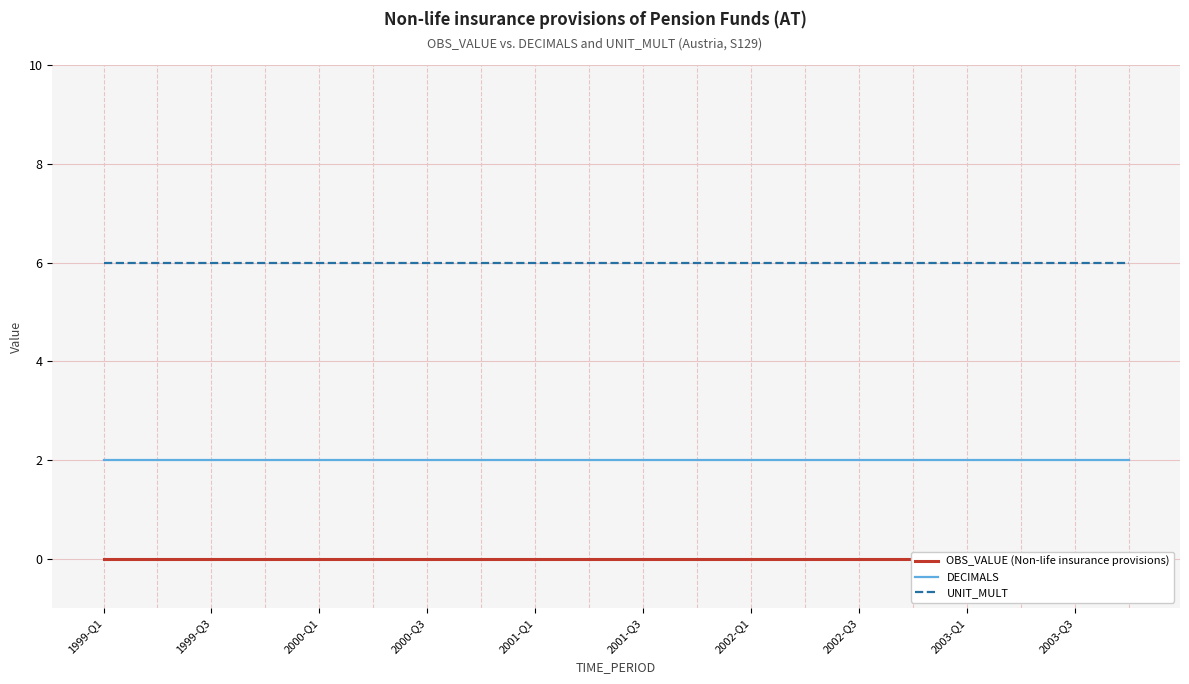

The UNIT_MULT series shows 10 at 1999-Q3. True or false?

False